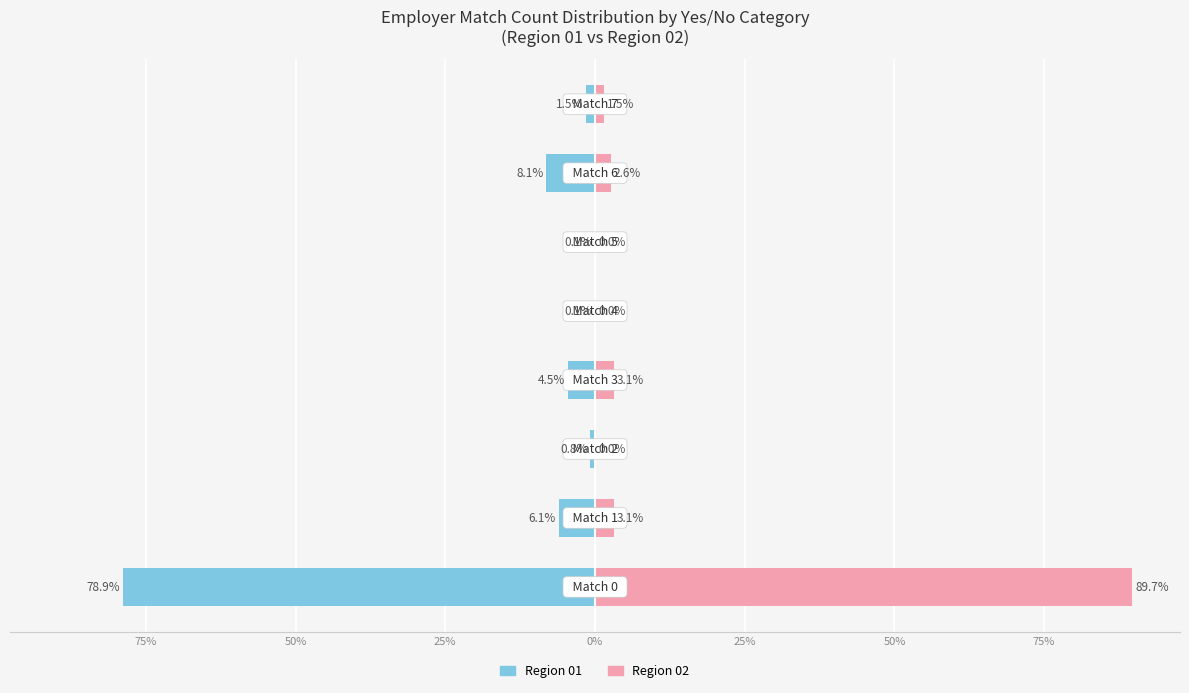

What is the smallest value displayed?

-78.9